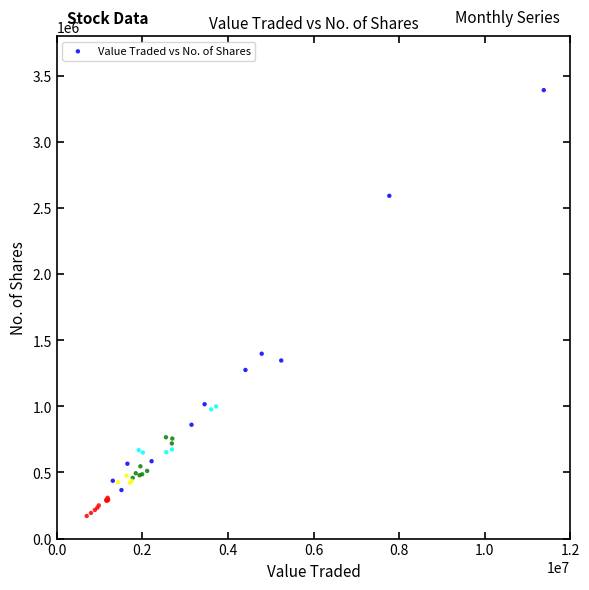

What Y value in the scatter plot is closest to 1781829?

1398557